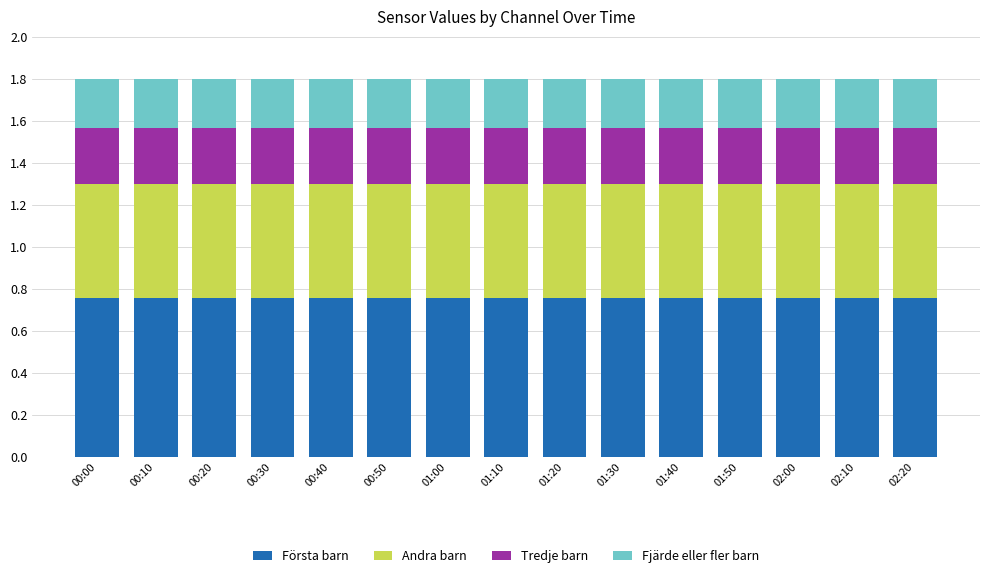

What is the total value across all series at 00:00?

1.8